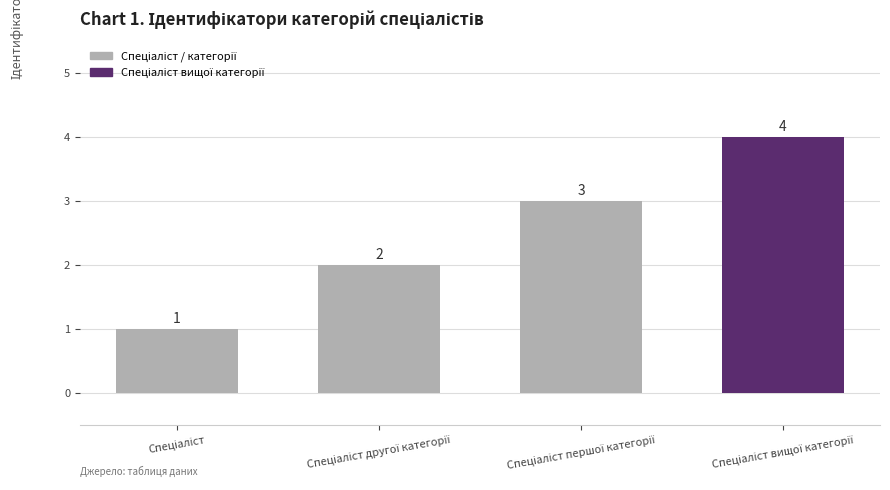

What is the difference between the maximum and minimum values?

3